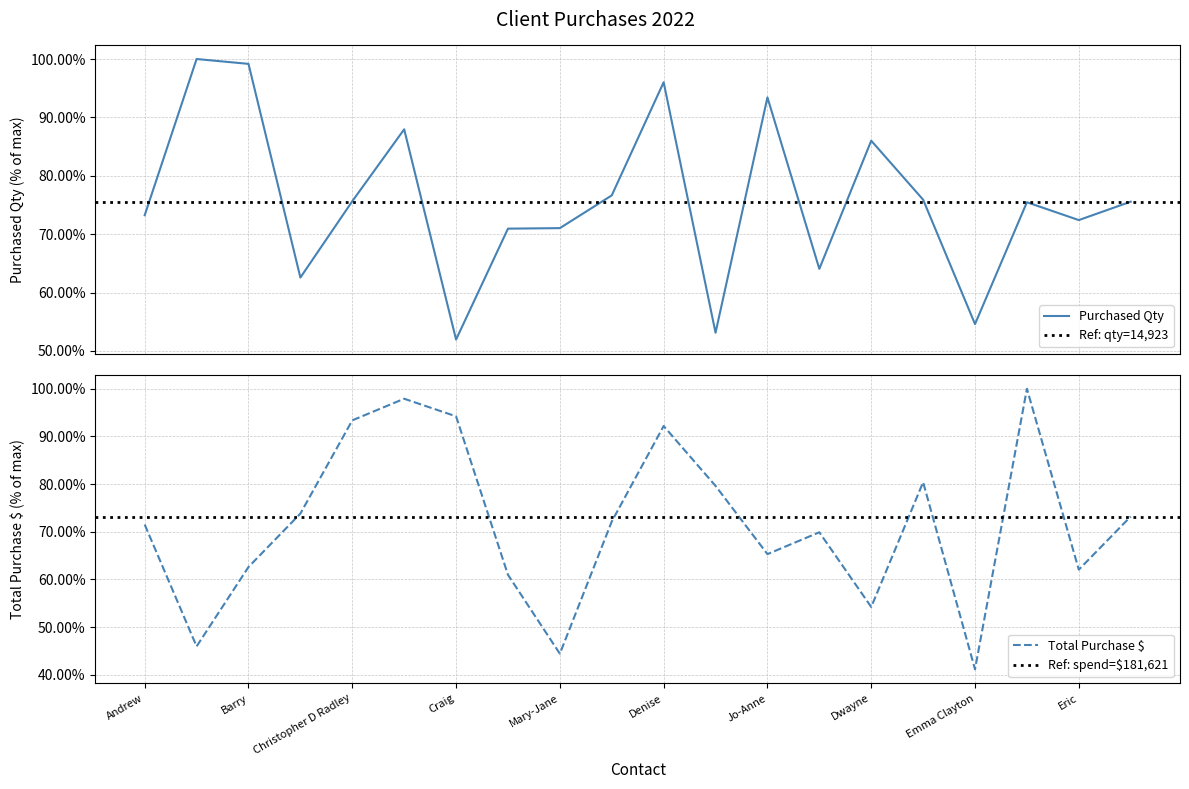

At which category is the sum across all series the highest?

Denise